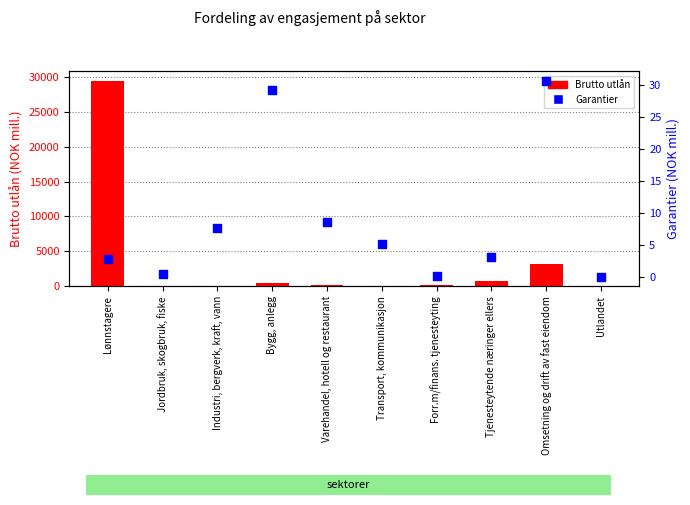

At how many categories does at least one series exceed 3812?

1